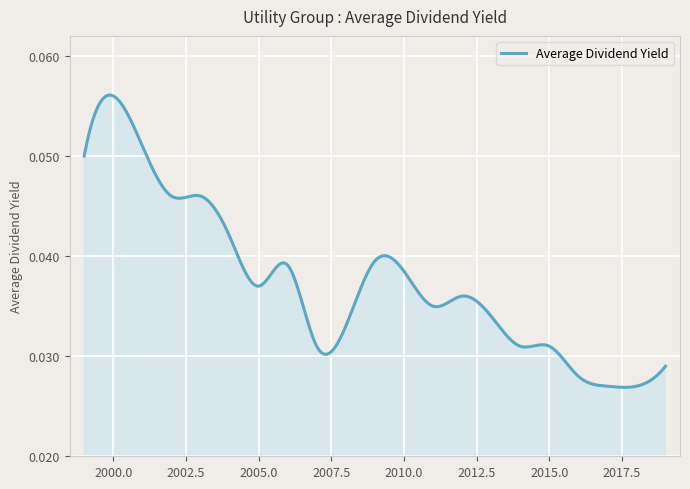

How many lines are shown in the chart?

1